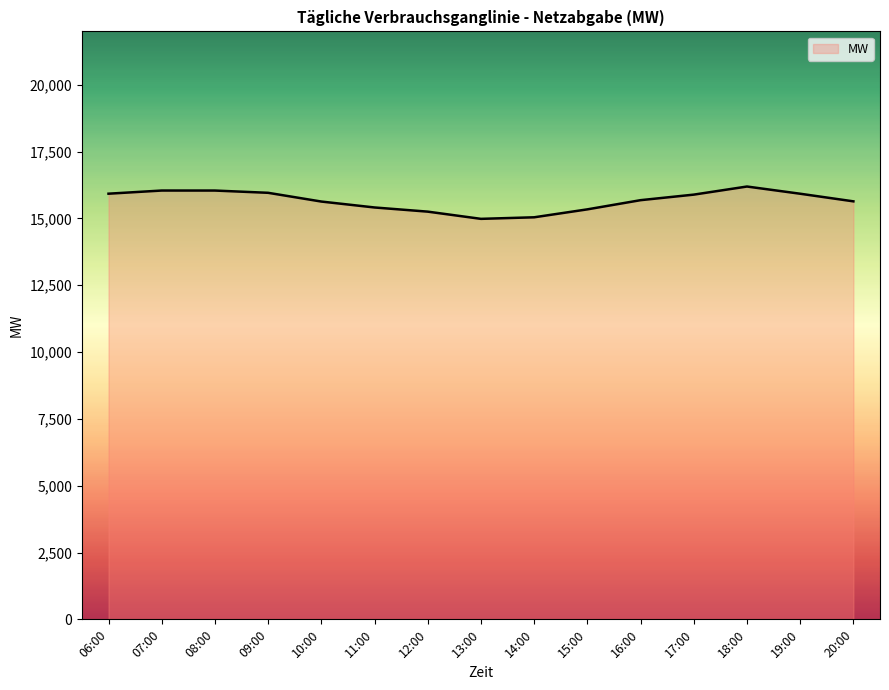

What is the difference between the second highest and second lowest values?

1001.0